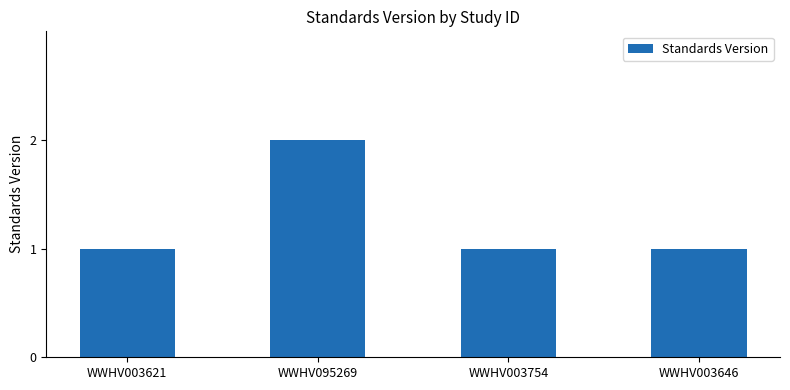

What is the maximum value shown in the chart?

2